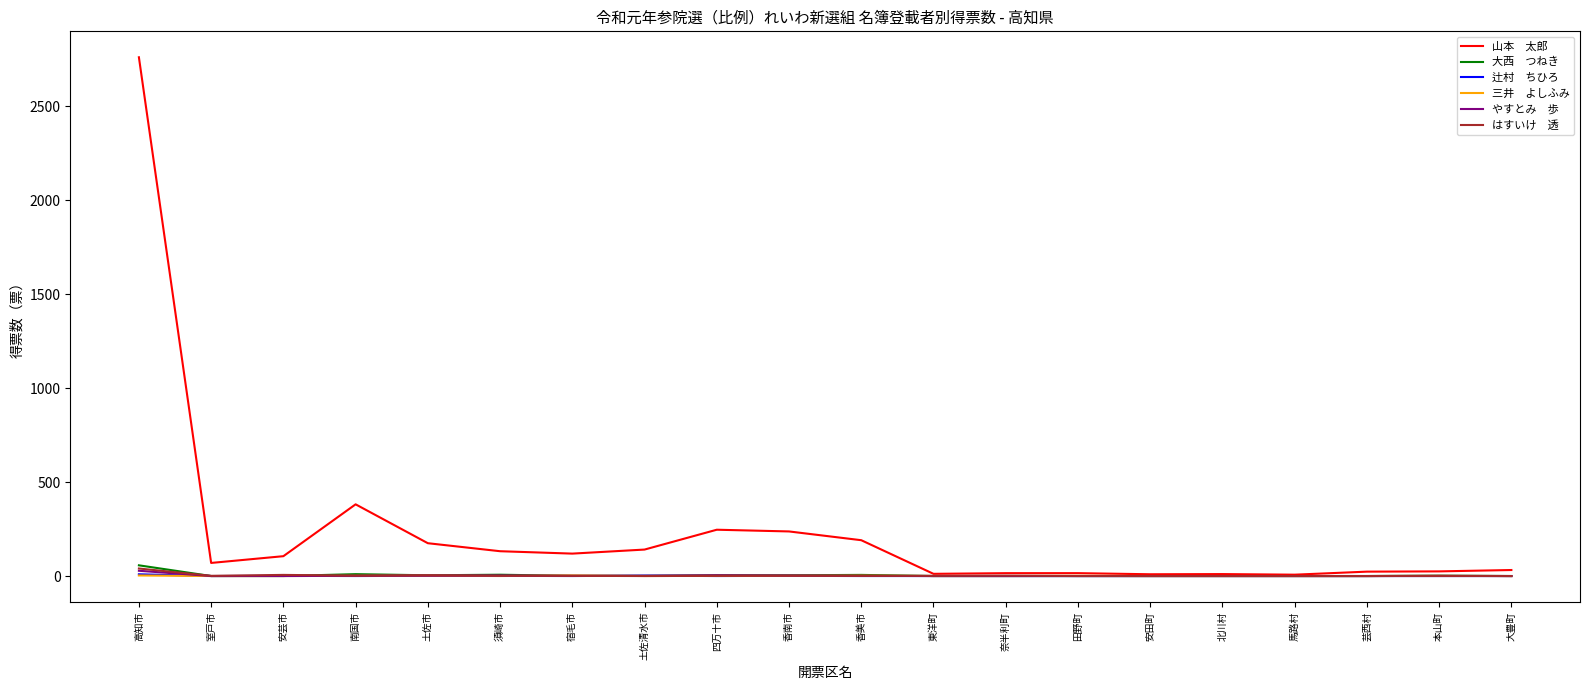

At which category is the sum across all series the highest?

高知市